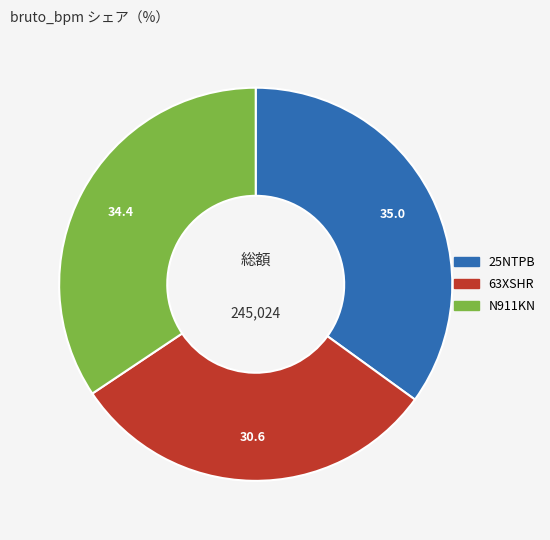

Do N911KN and 63XSHR together represent more than half of the pie?

Yes